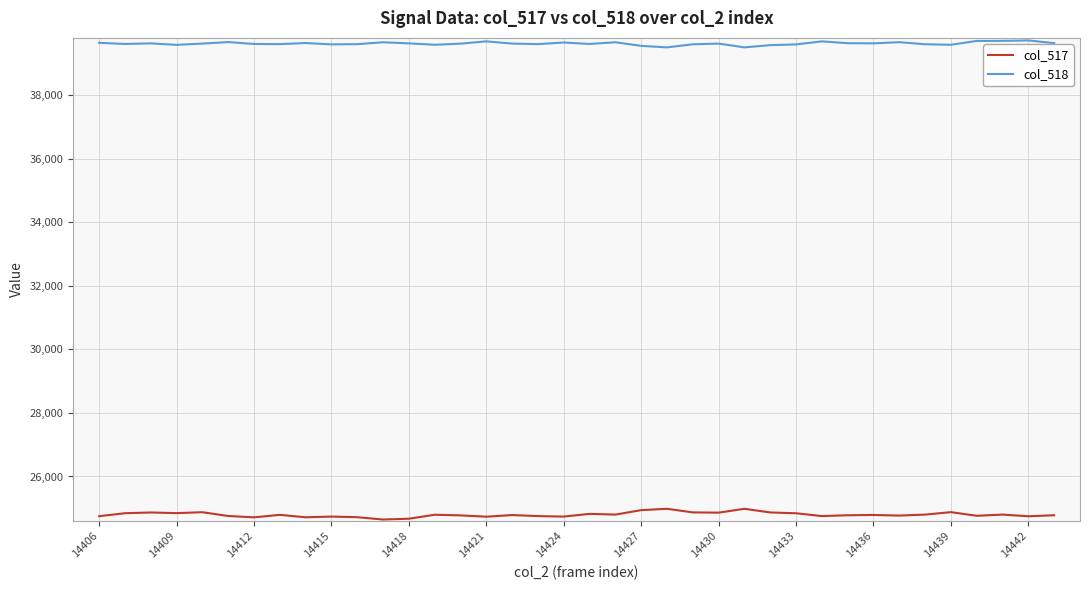

At how many categories does at least one series exceed 27145?

38